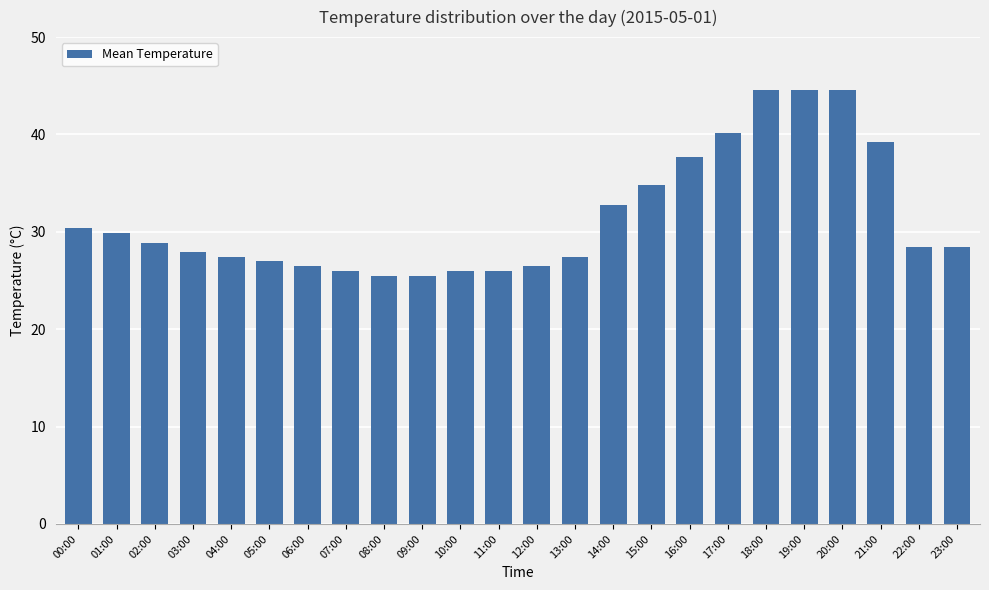

What is the sum of all values?

756.2